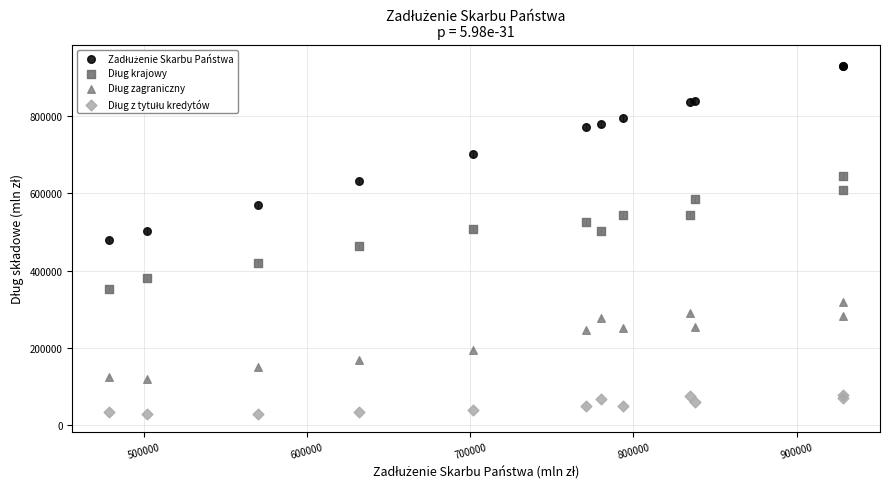

What is the X range (max minus min) for the scatter plot?

450139.8